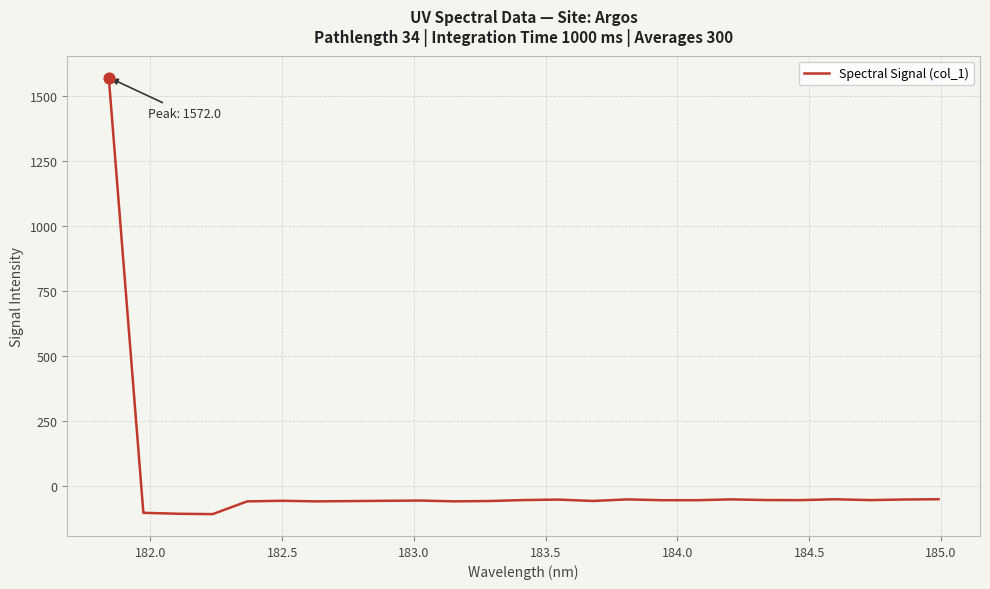

What is the minimum value shown in the chart?

-108.0